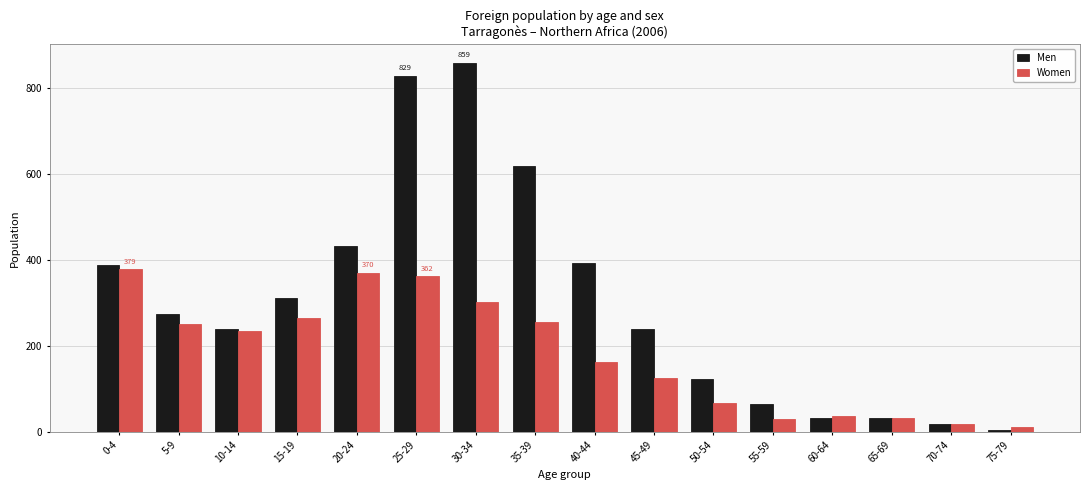

What is the total value across all series at 5-9?

525